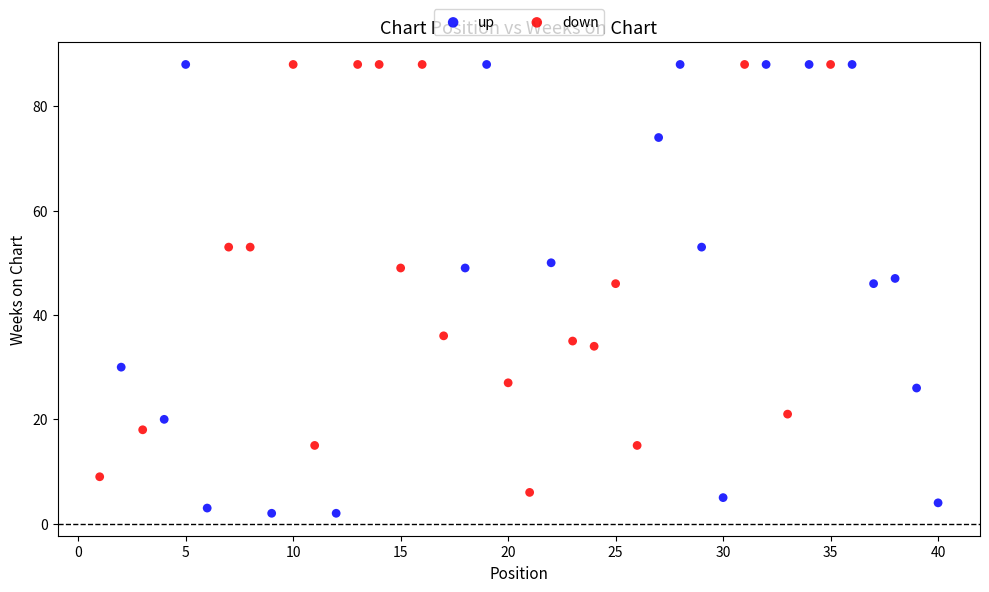

Which series contains the lowest Y value?

up